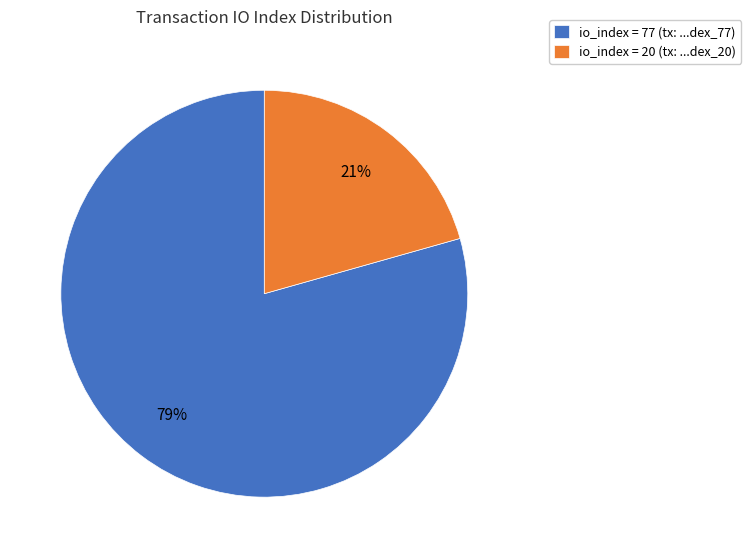

To the nearest percent, what percentage of the pie is io_index = 77 (tx: ...dex_77)?

79%